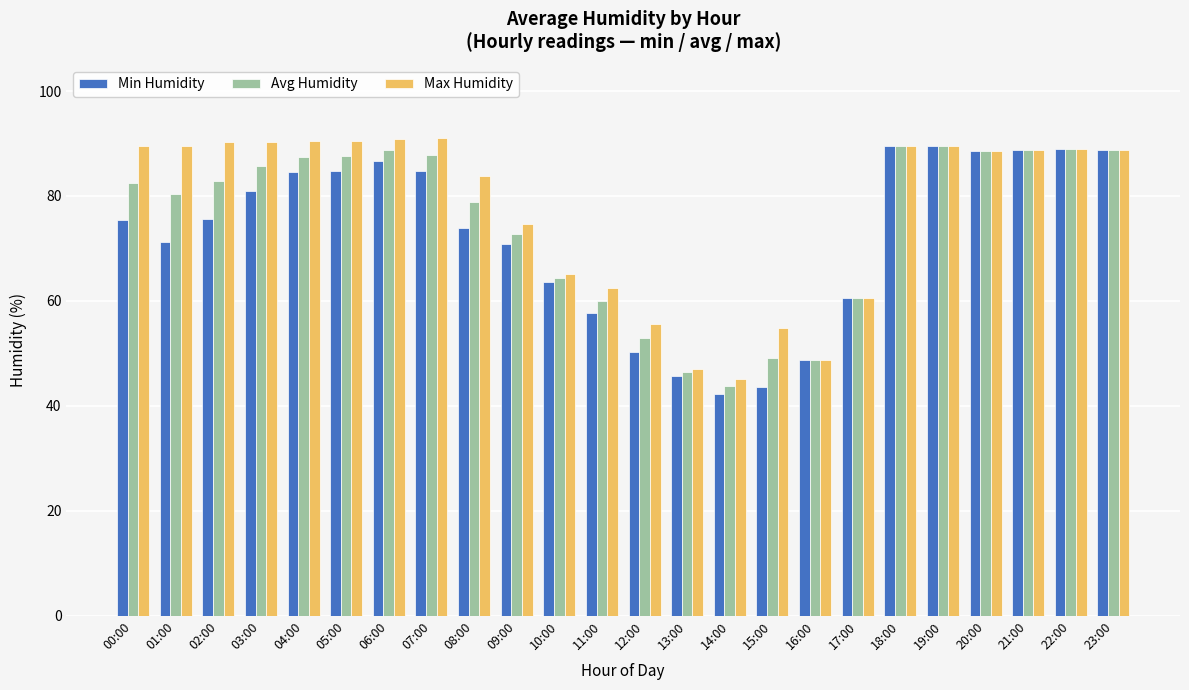

Which series has the largest total across all categories?

Max Humidity